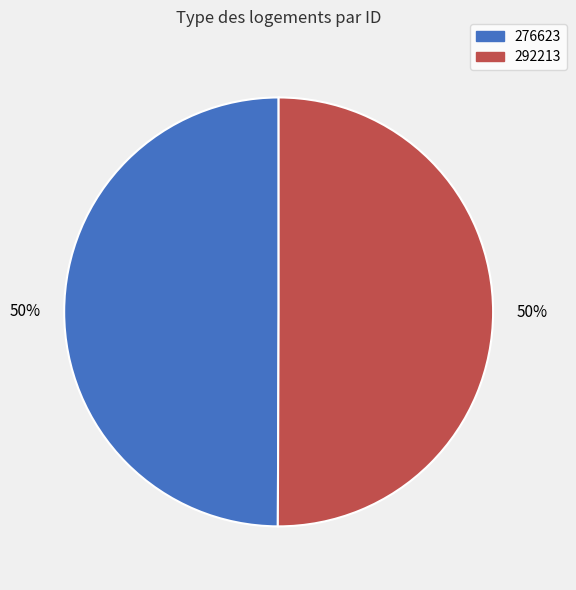

Is the sum of 276623 and 292213 greater than half?

Yes